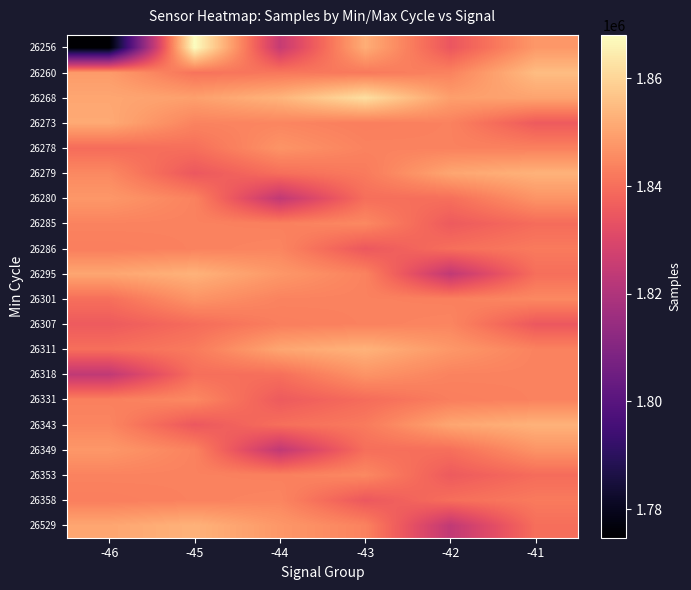

At which category is the sum across all series the highest?

-45